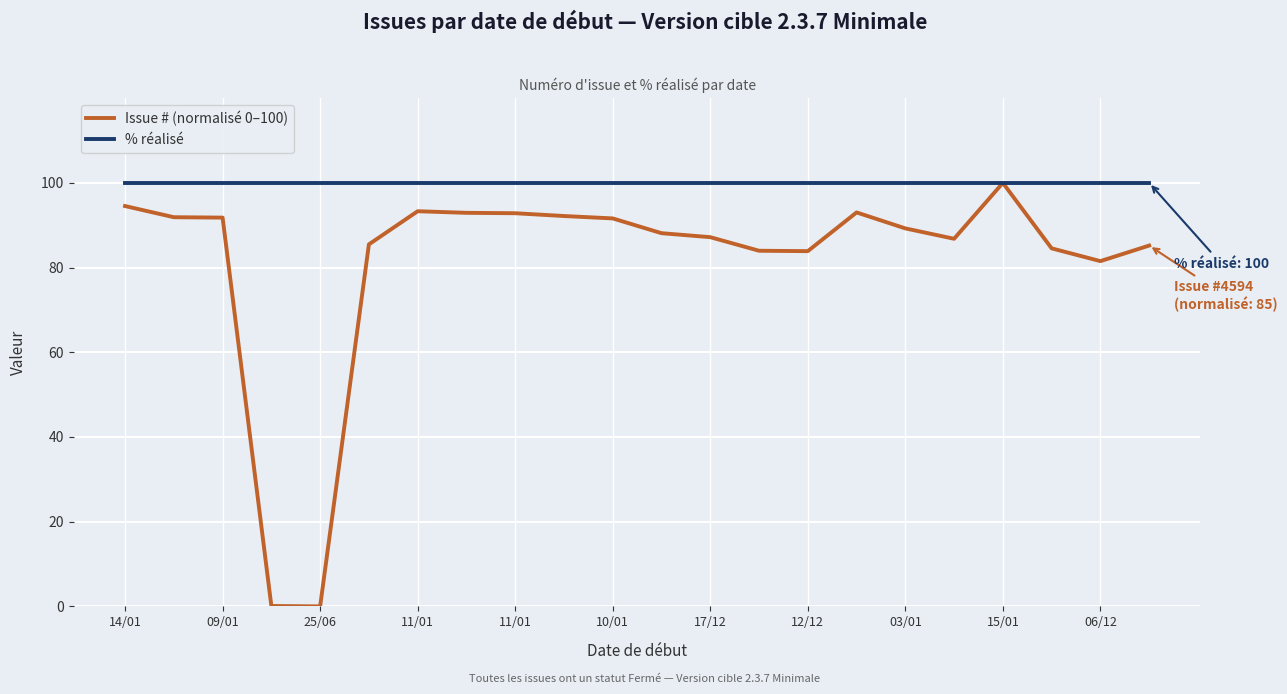

Which series has the widest spread of values?

Issue # (normalisé 0–100)